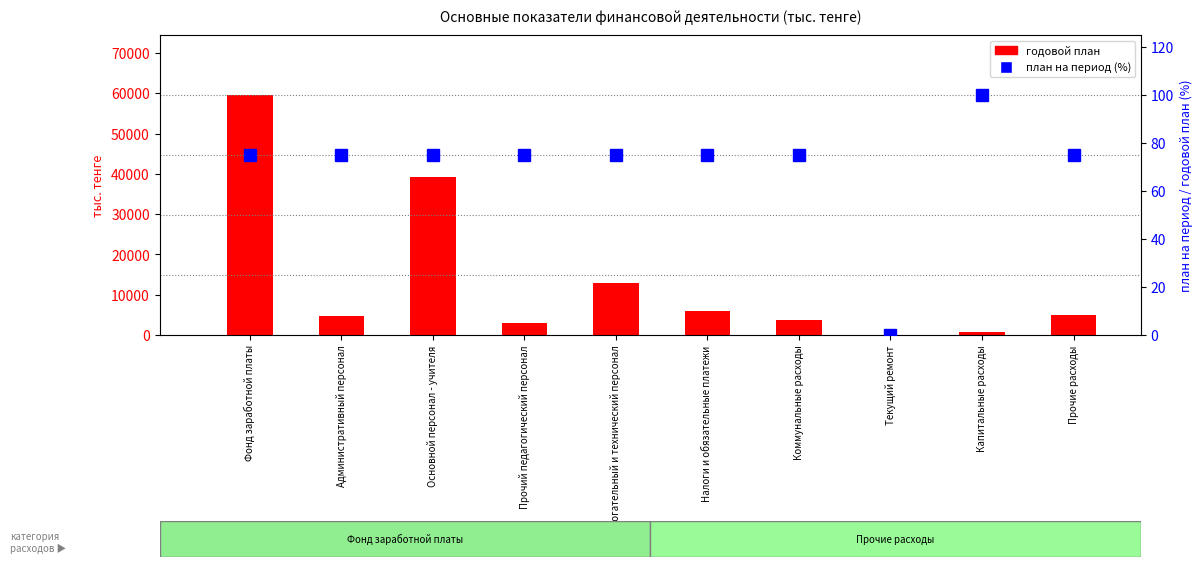

Where is годовой план nearest to the value 29794?

Основной персонал - учителя